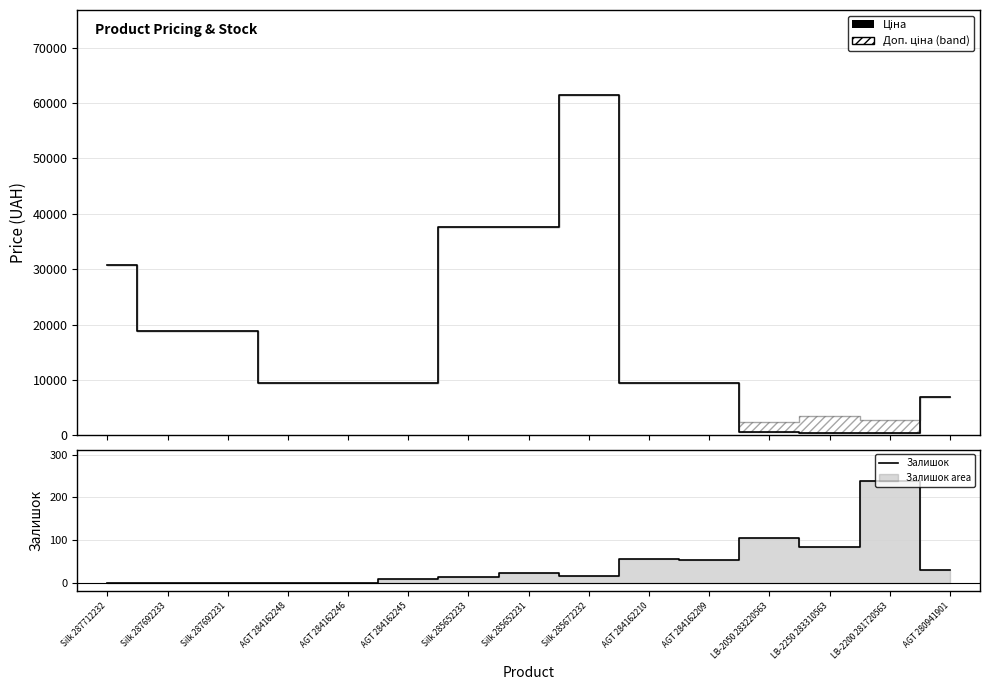

List the labels in order of Ціна value, smallest first.

LB-2250 283310563, LB-2200 281720563, LB-2050 283220563, AGT 280941901, AGT 284162248, AGT 284162246, AGT 284162245, AGT 284162210, AGT 284162209, Silk 287692233, Silk 287692231, Silk 287712232, Silk 285652233, Silk 285652231, Silk 285672232